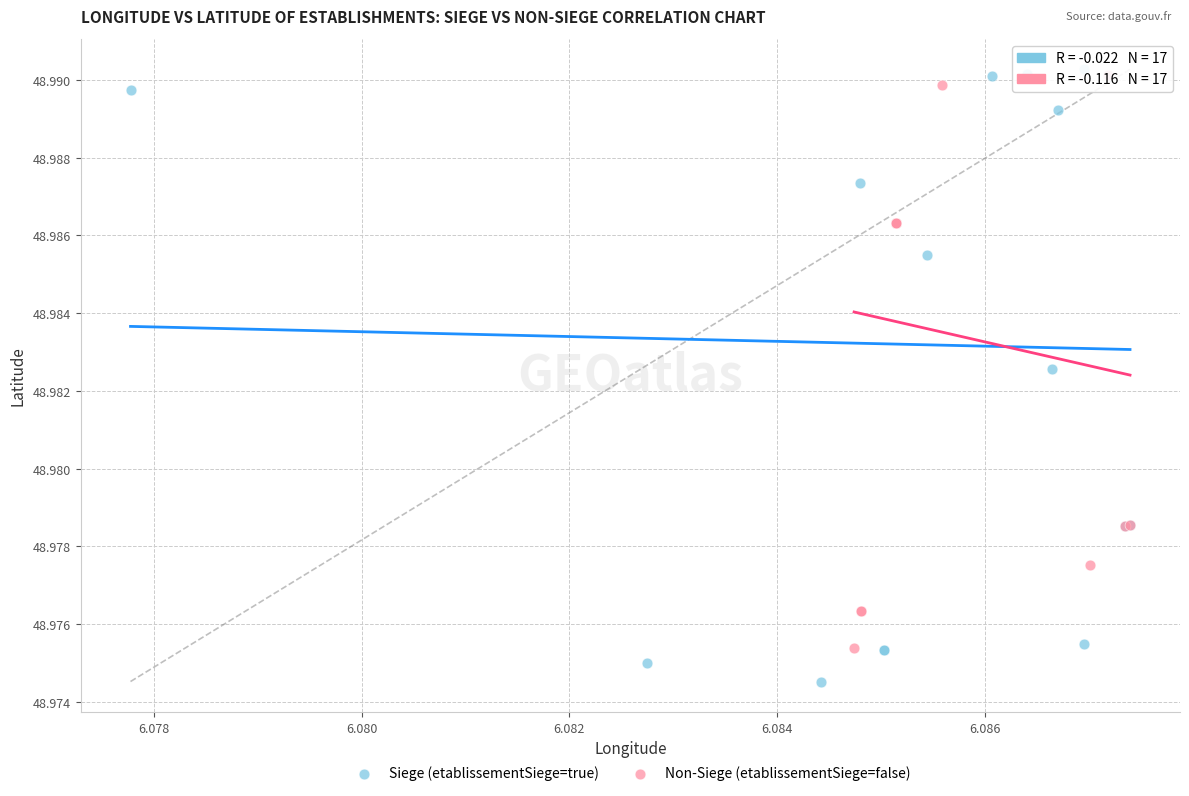

Which series contains the lowest Y value?

Siege (etablissementSiege=true)